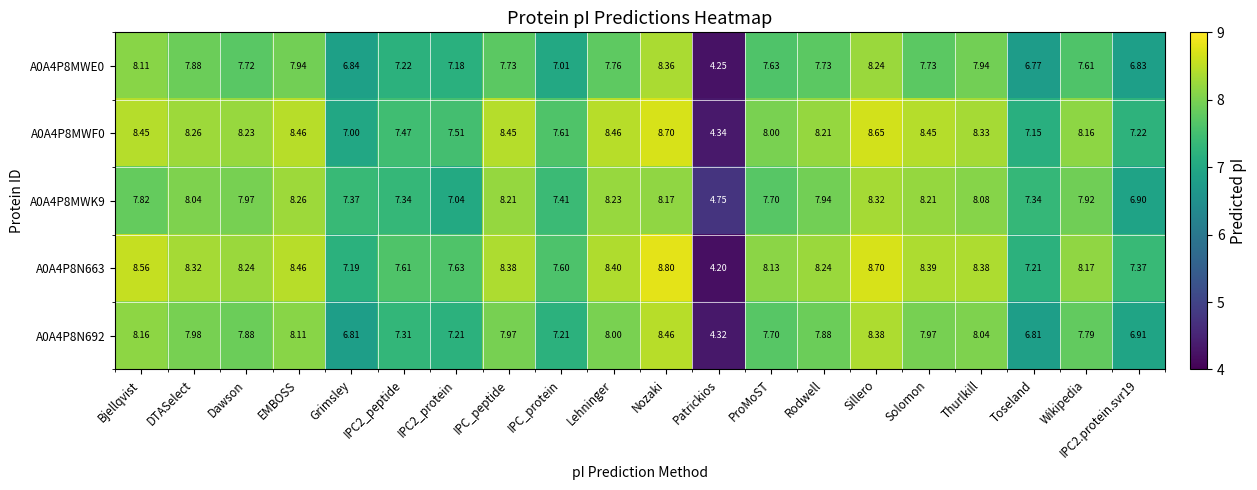

How many data points does each series have?

20